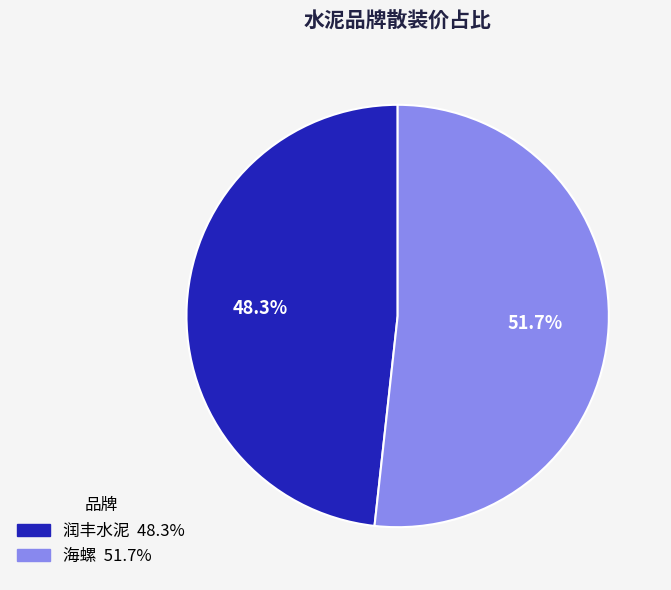

How many slices are in this pie chart?

2